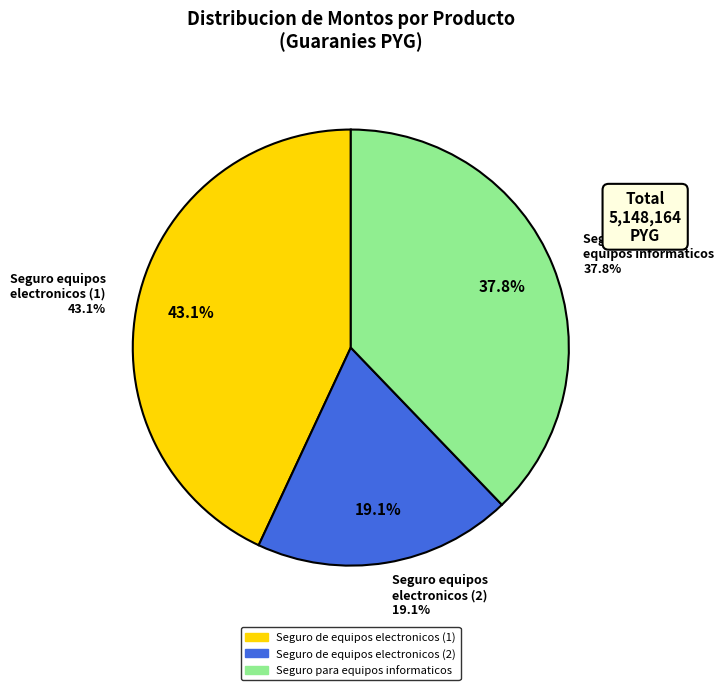

Count the number of slices in the pie.

3